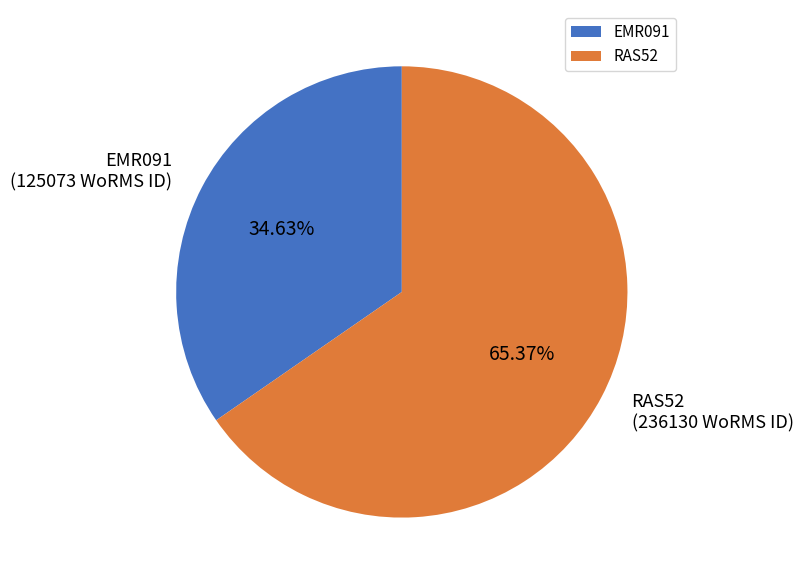

Which has a higher value, RAS52 or EMR091?

RAS52